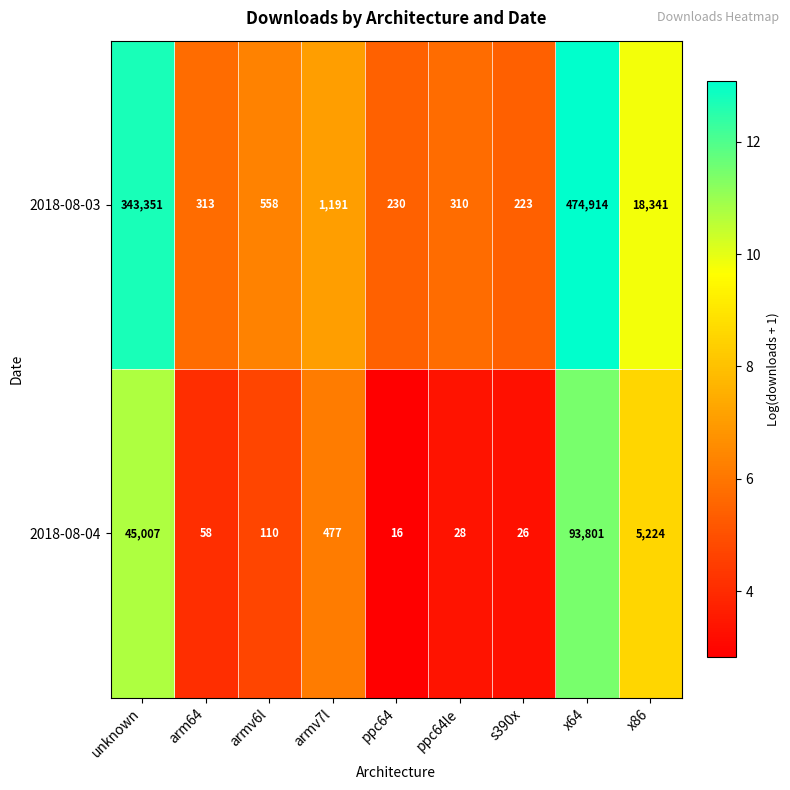

What is the spread (max minus min) of values at armv6l?

448